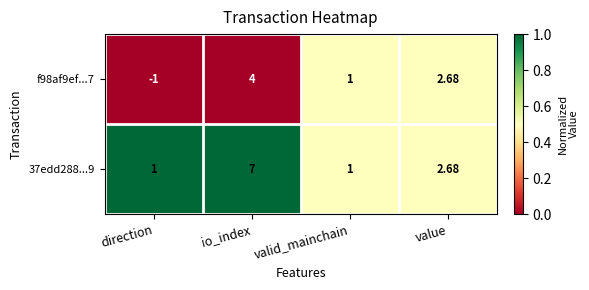

What is the total value across all series at value?

5.4